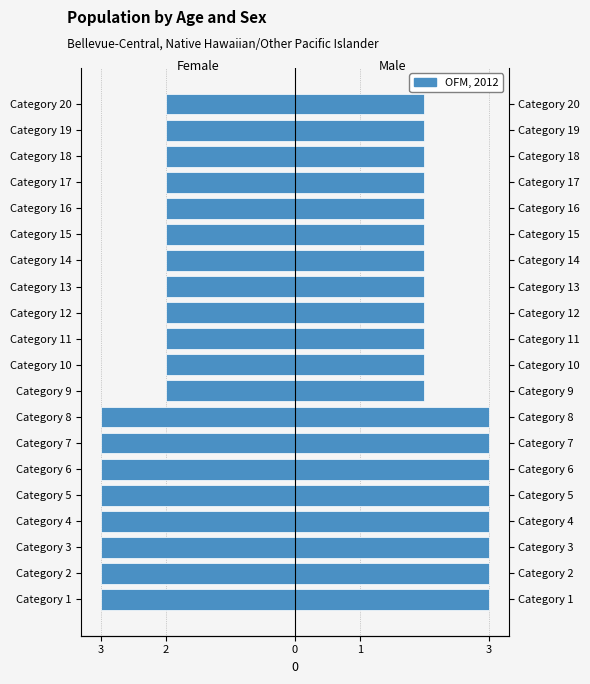

True or false: No tuvo percepcione adicional en especie has a value of -3 at Category 15.

False